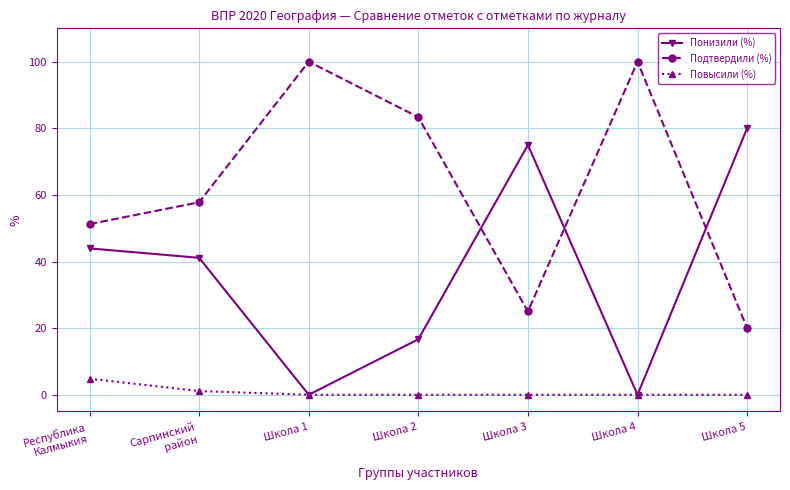

What is the maximum value shown in the chart?

100.0